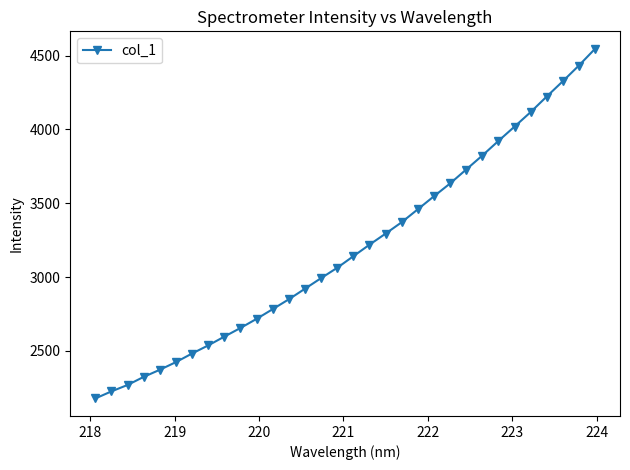

What is the value of the 2nd point from the left?

2226.2